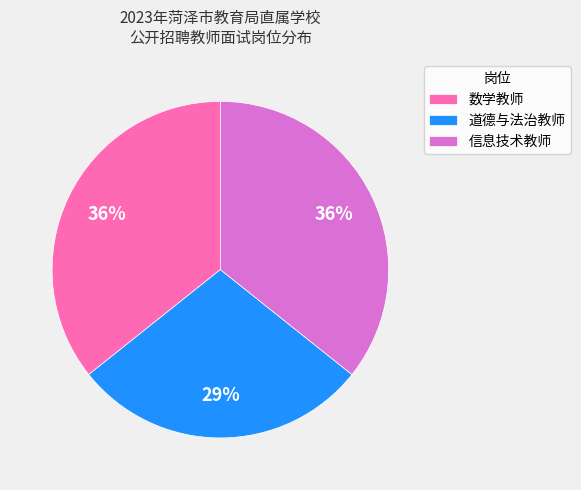

What is the ratio of the value at 道德与法治教师 to the value at 数学教师?

0.8